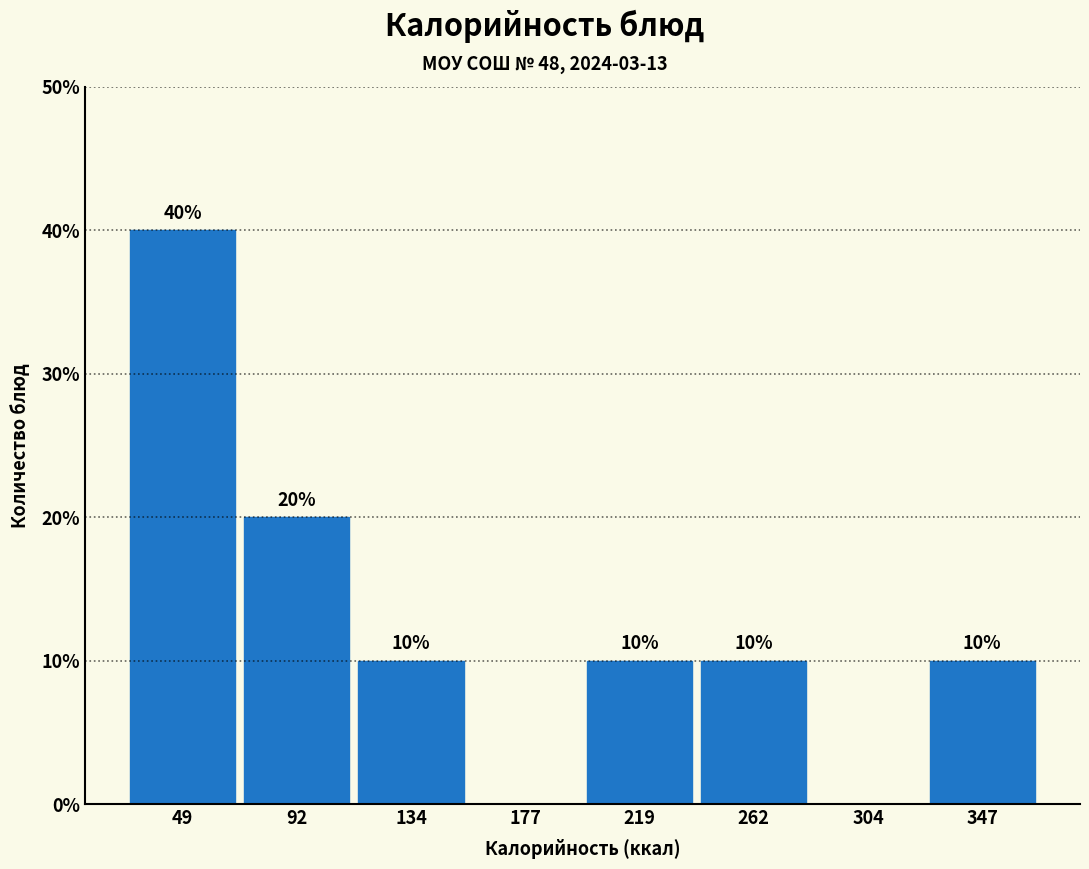

Which range on the x-axis has the tallest bar?

30 to 70